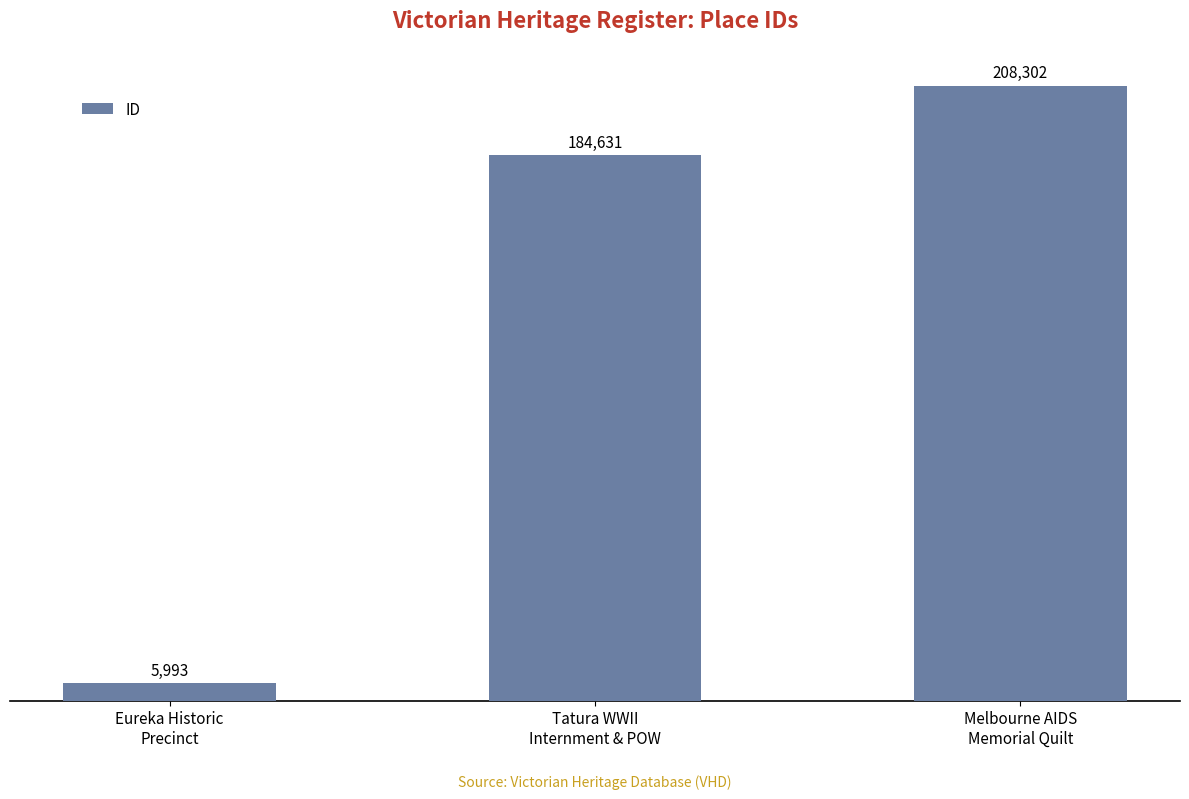

How many data points are less than 184631?

1